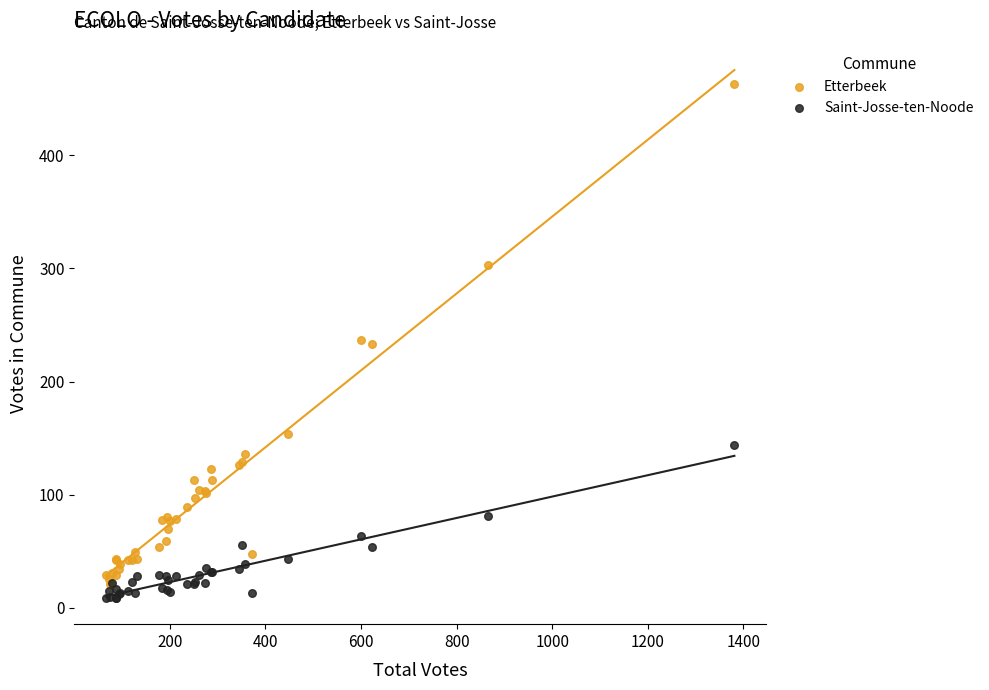

What are all the series names shown in the legend?

Etterbeek, Saint-Josse-ten-Noode